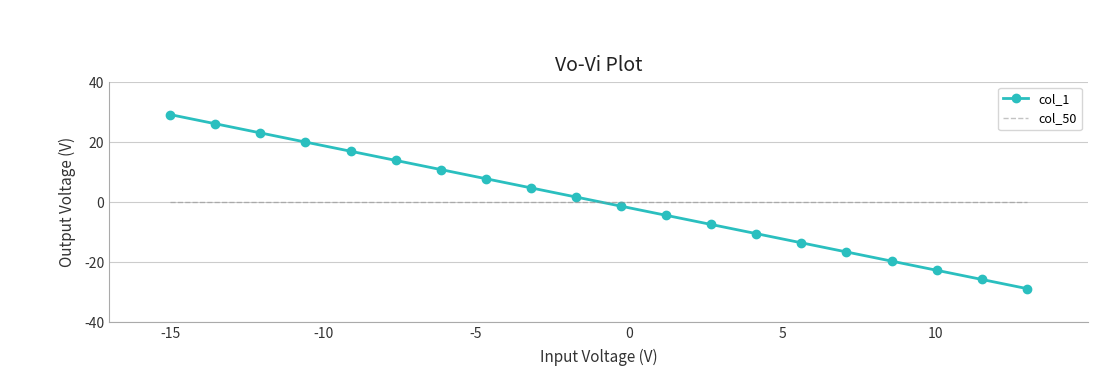

What is the lowest value of the col_1 series?

-29.0